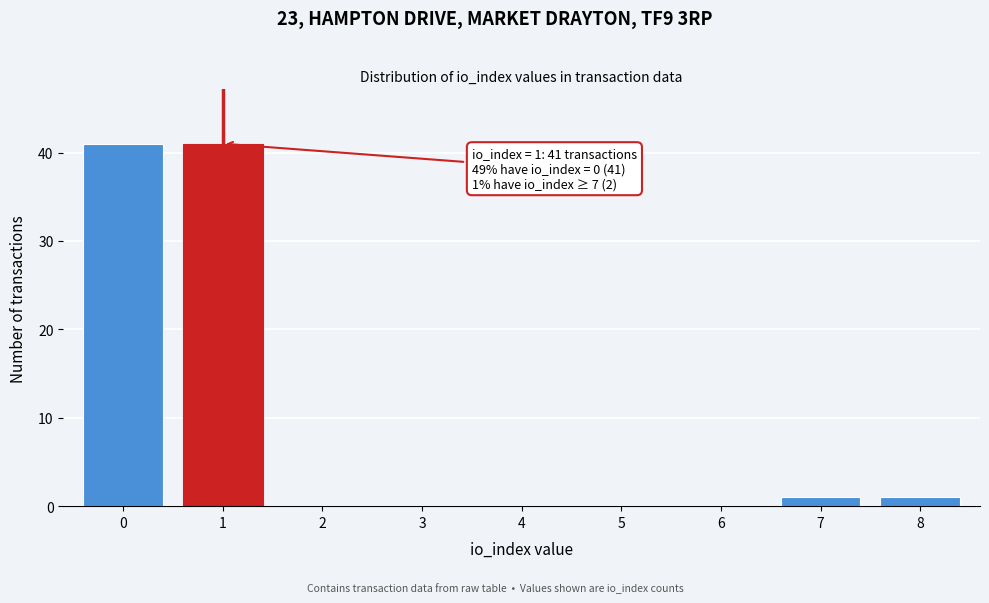

Reading right to left, list all the values displayed in this chart.

8=1	7=1	6=0	5=0	4=0	3=0	2=0	1=41	0=41